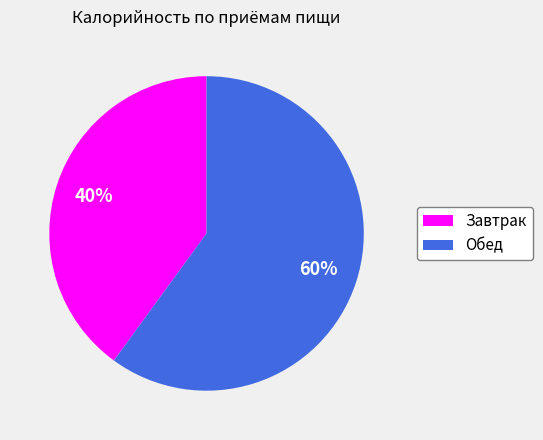

The Завтрак slice represents 27% of the pie. True or false?

False